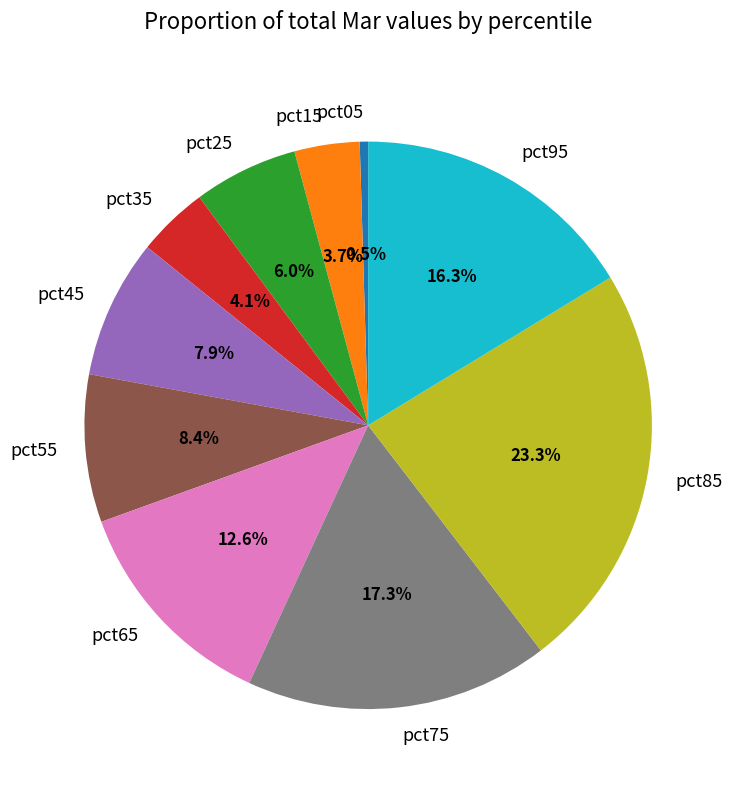

Is pct85 the majority of the pie?

No